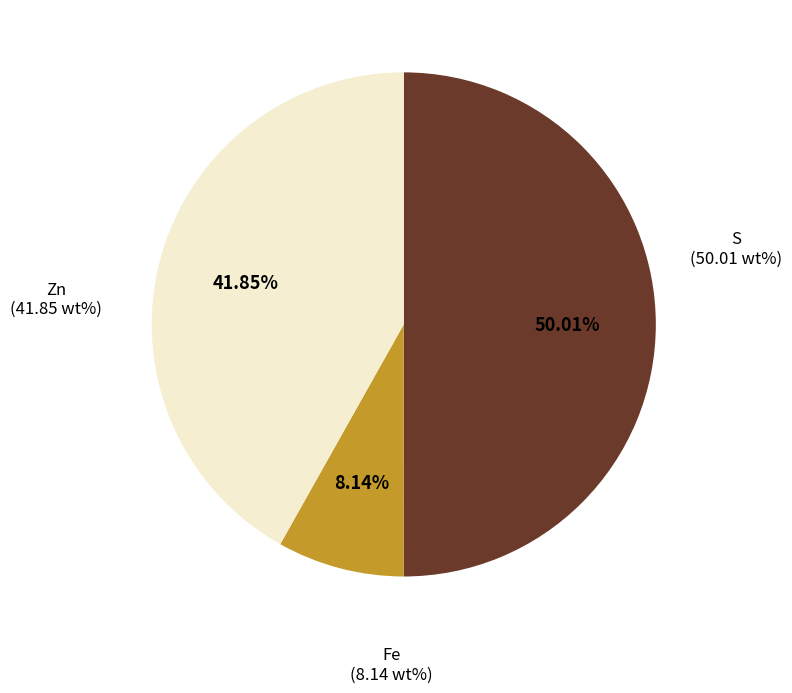

Is the sum of S and Zn greater than half?

Yes